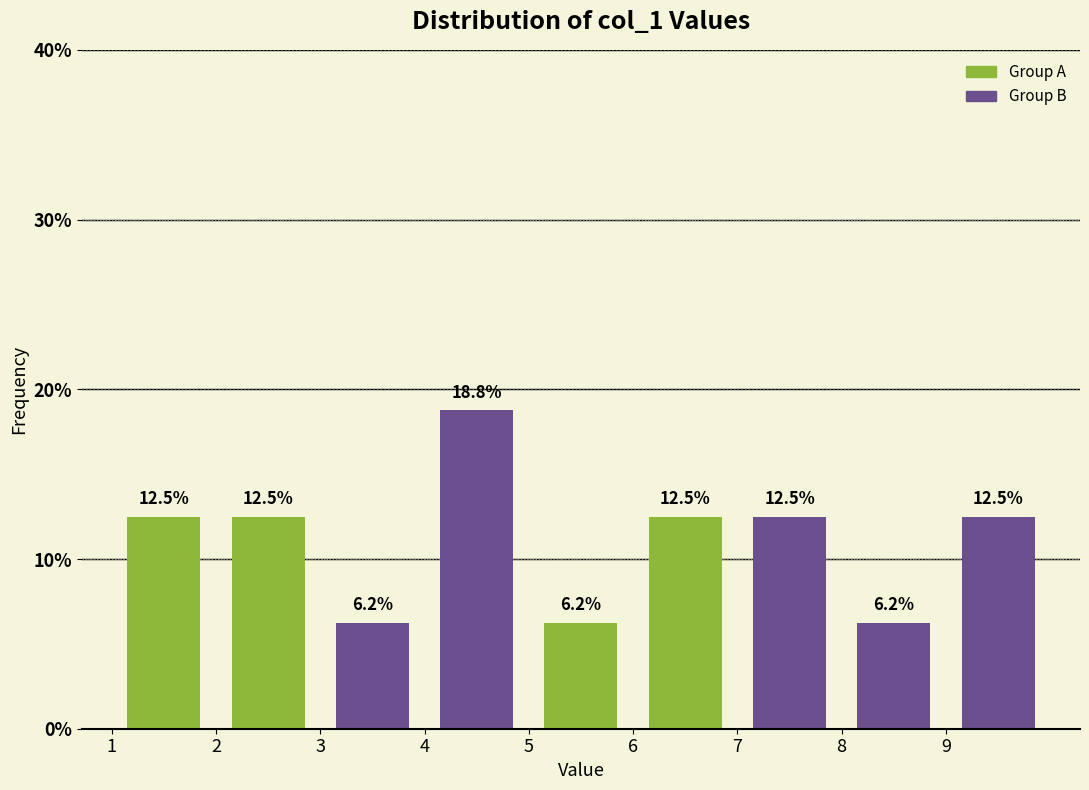

Reading left to right, list every bar in this chart as the range it spans on the x-axis followed by its height.

1 to 2: 12.5
2 to 3: 12.5
3 to 4: 6.2
4 to 5: 18.8
5 to 6: 6.2
6 to 7: 12.5
7 to 8: 12.5
8 to 9: 6.2
9 to 10: 12.5